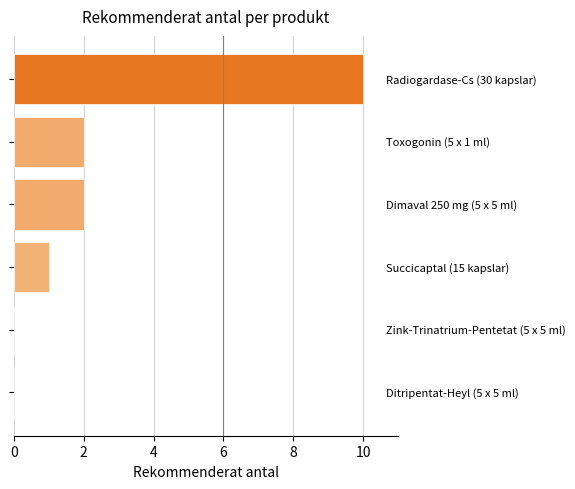

What is the sum of all values?

15